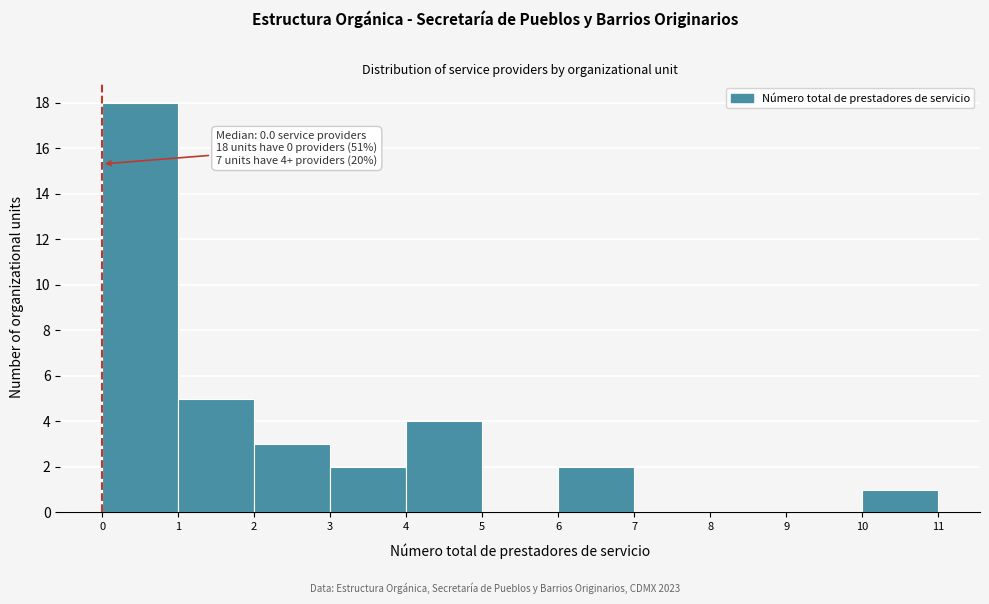

Over which range of the x-axis is the bar tallest?

0 to 1